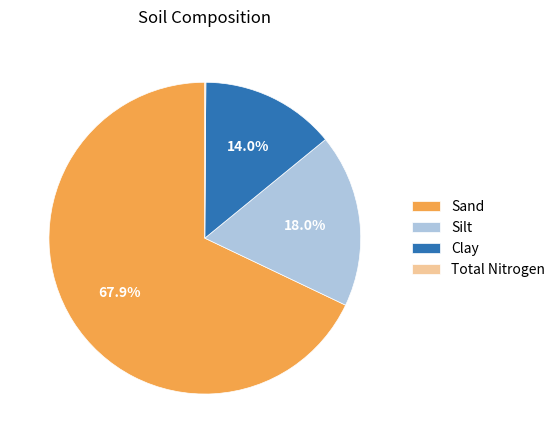

To the nearest percent, what percentage of the pie is Silt?

18%